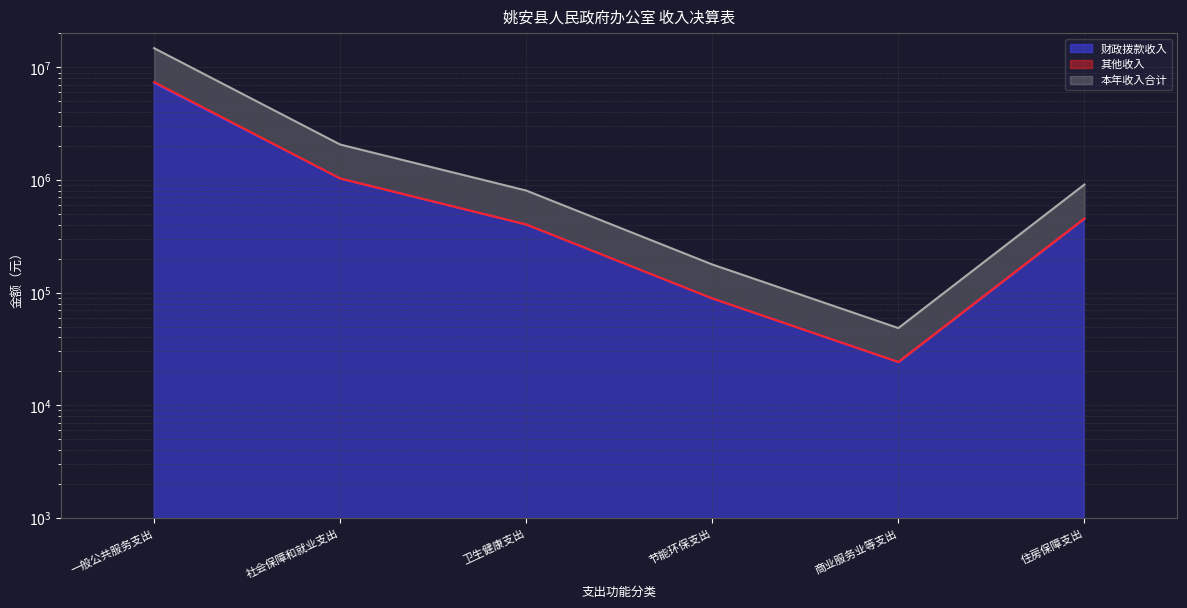

True or false: 财政拨款收入 has a value of 88869.8 at 节能环保支出.

True